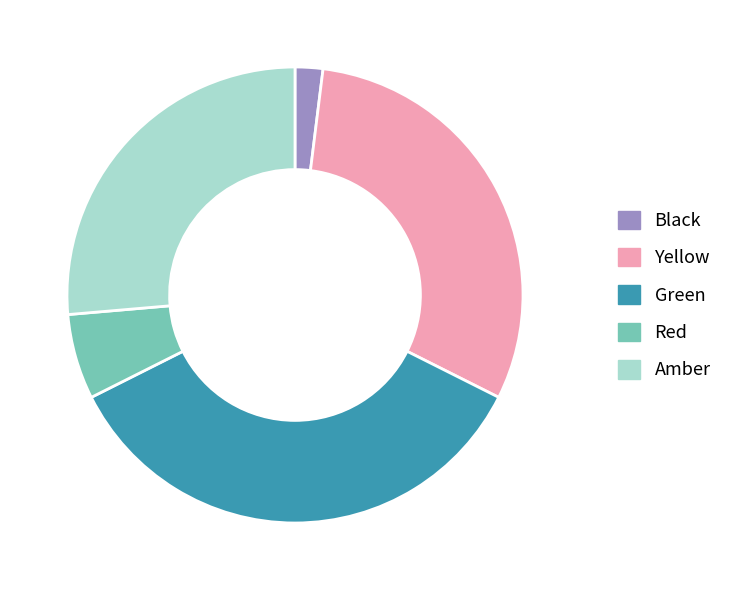

Rank the categories by value from highest to lowest.

Green, Yellow, Amber, Red, Black